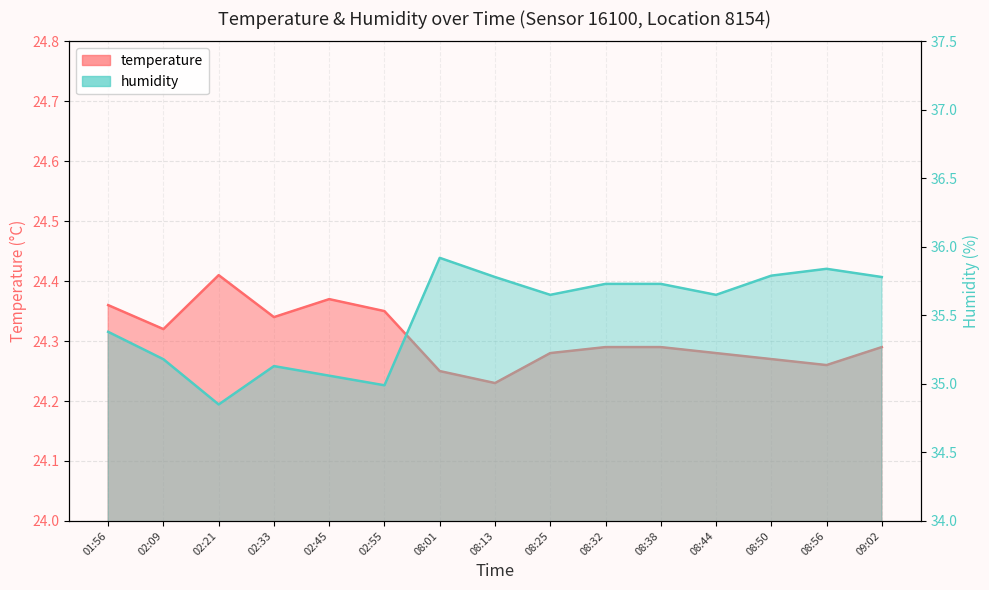

Rank the series at 08:01 from lowest to highest value.

temperature, humidity